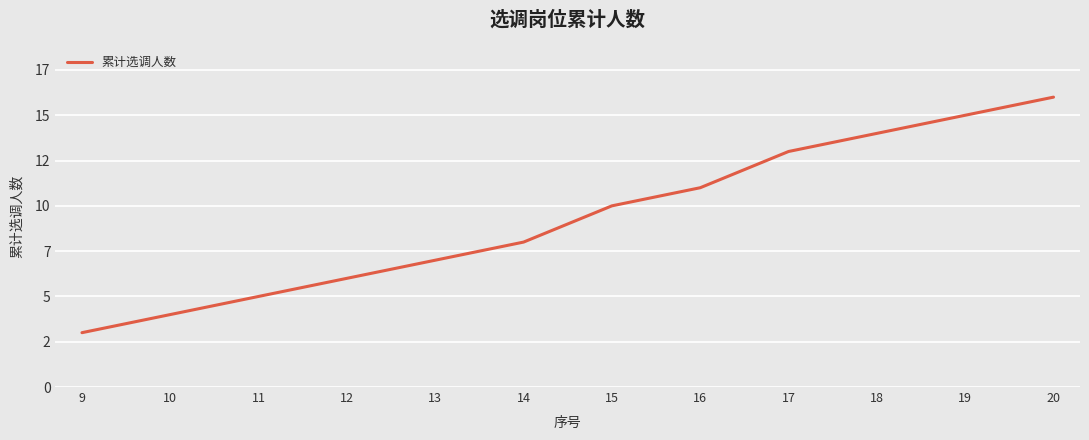

What is the ratio of the value at 16 to the value at 19?

0.7